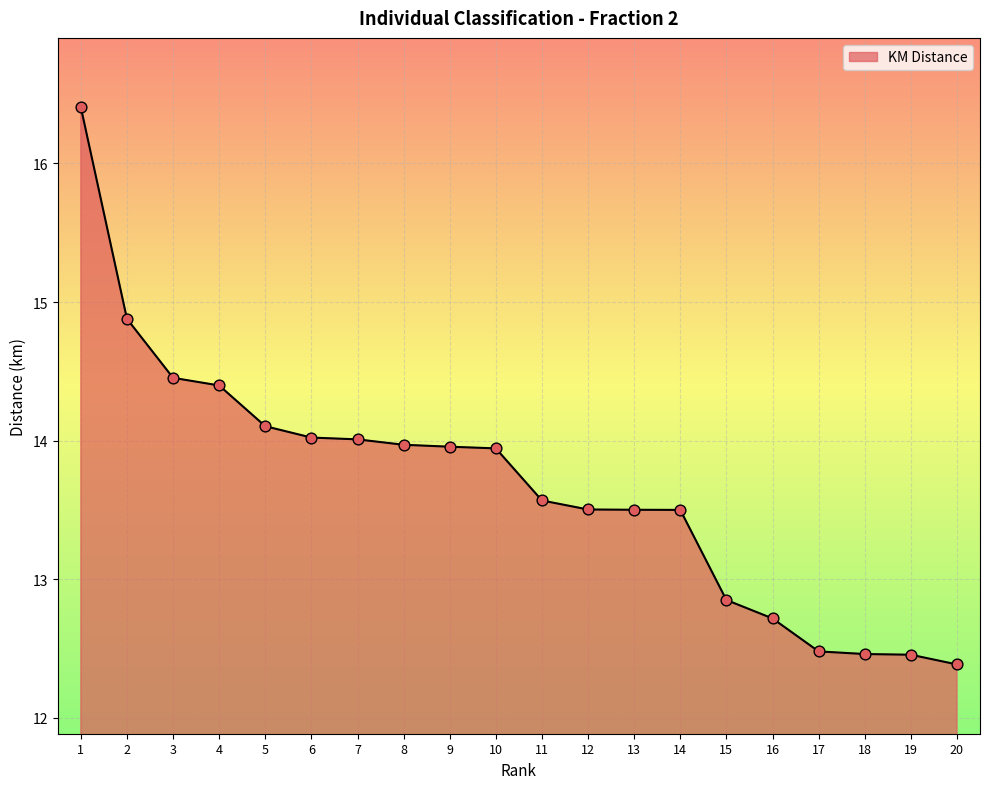

Which has a higher value, 12 or 15?

12